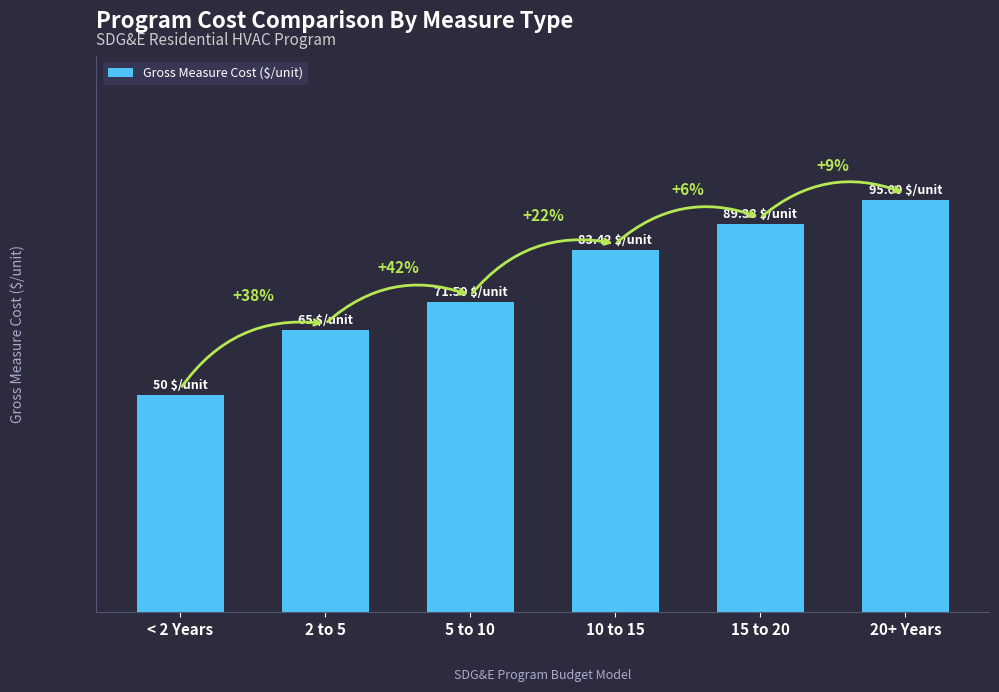

Between 20+ Years and 2 to 5, which is larger?

20+ Years